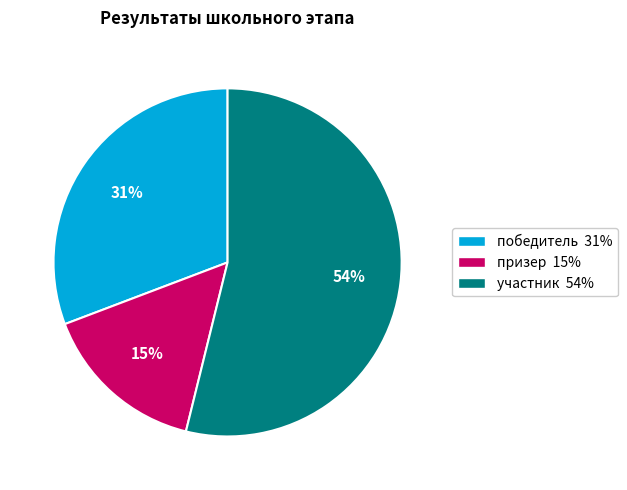

Between участник and призер, which is larger?

участник